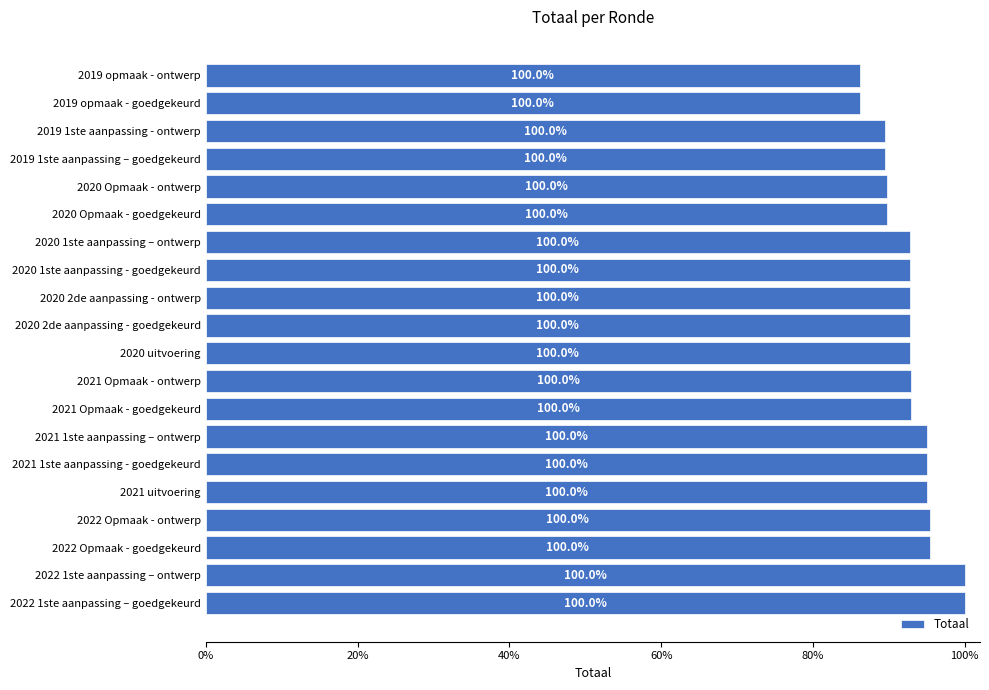

Are the bars horizontal?

Yes